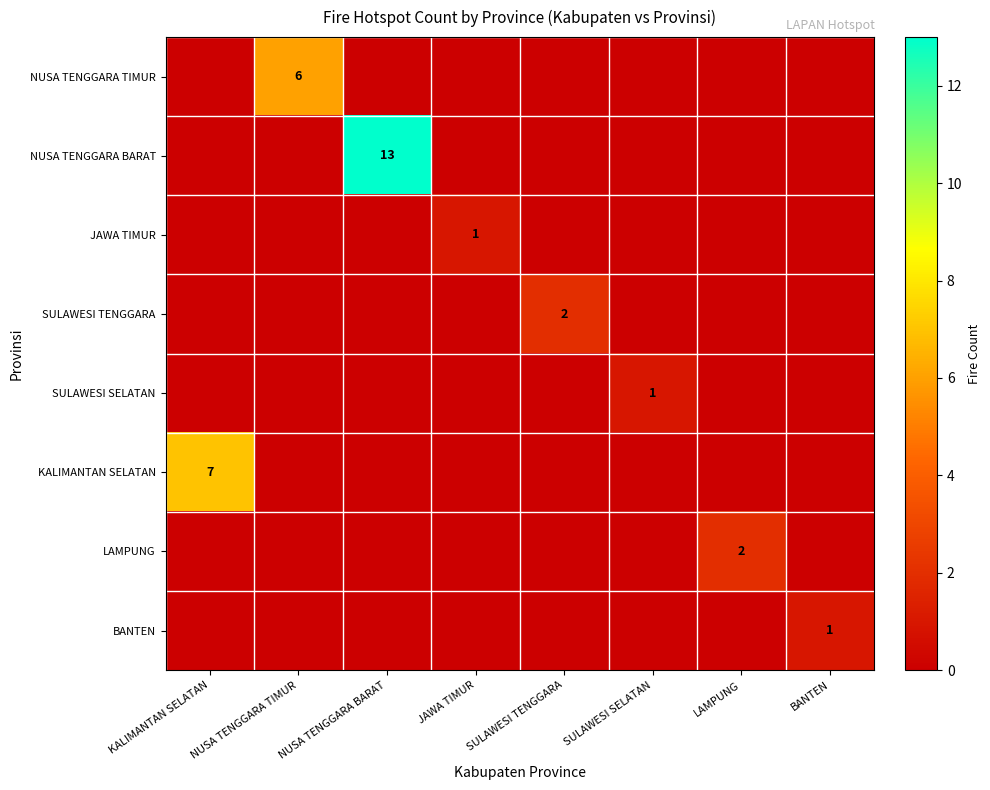

The value of SULAWESI SELATAN at SULAWESI SELATAN is 0. True or false?

False